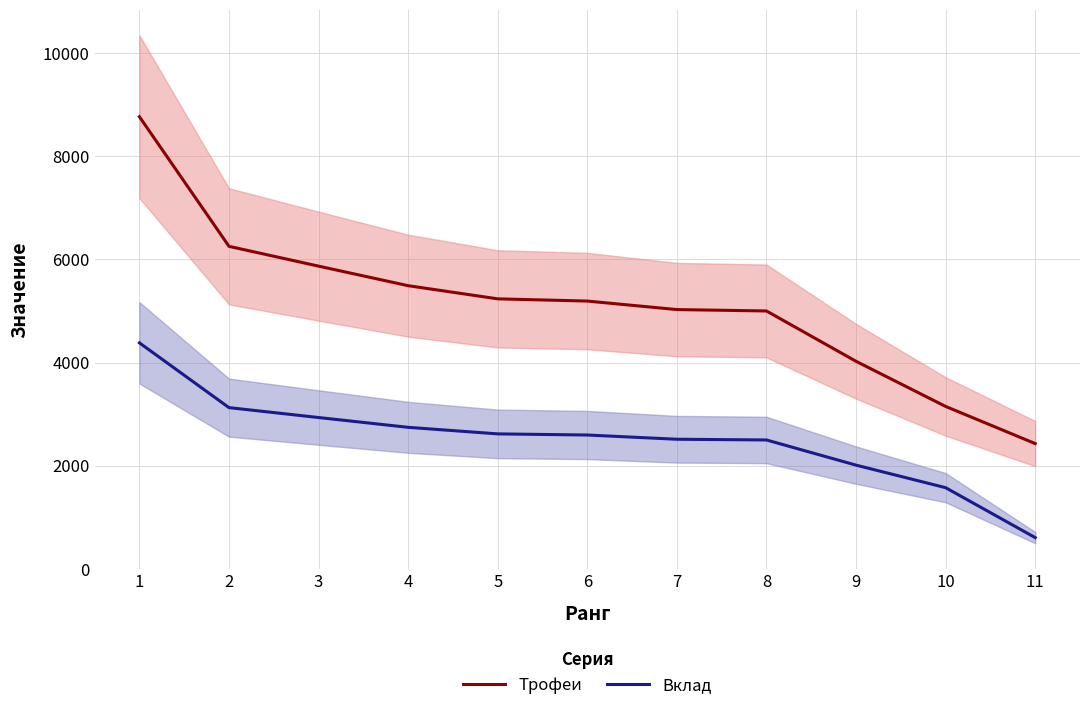

True or false: Вклад and Трофеи cross at least once.

False